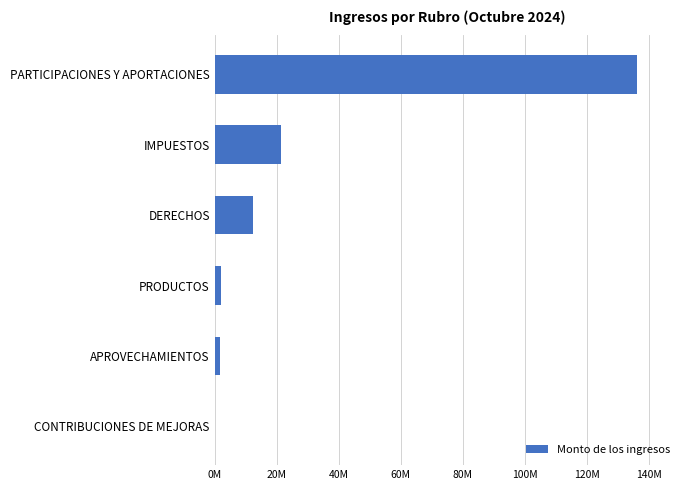

Are the bars horizontal?

Yes